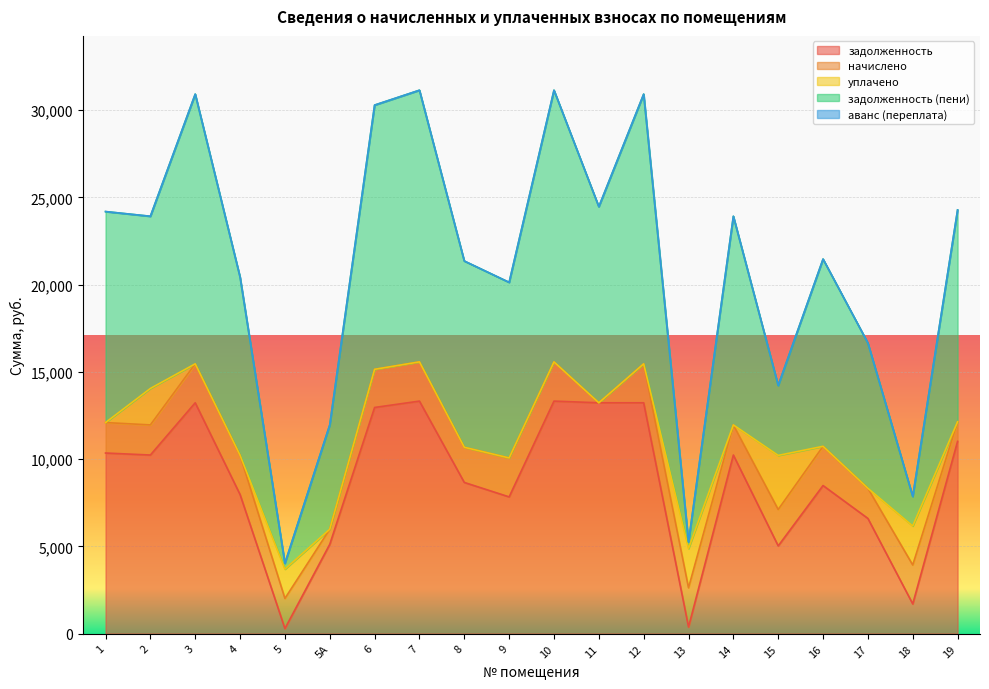

True or false: аванс (переплата) and задолженность (пени) cross at least once.

False